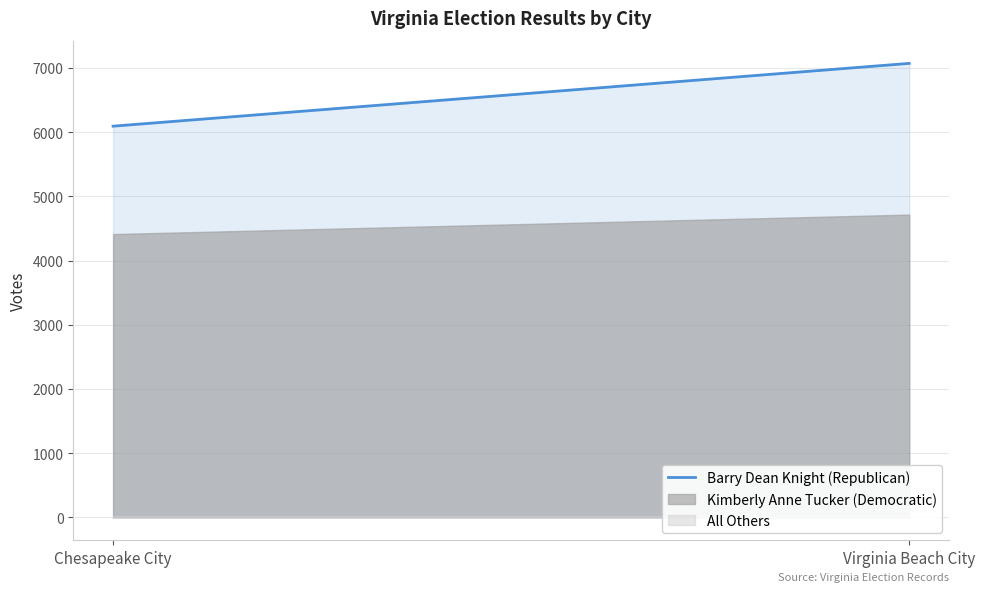

Which category has the highest value across all series?

Virginia Beach City